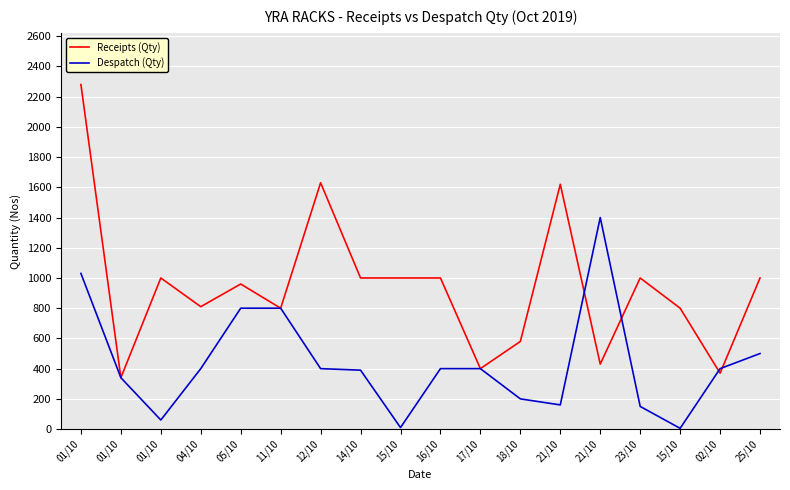

Rank the series at 16/10 from highest to lowest value.

Receipts (Qty), Despatch (Qty)